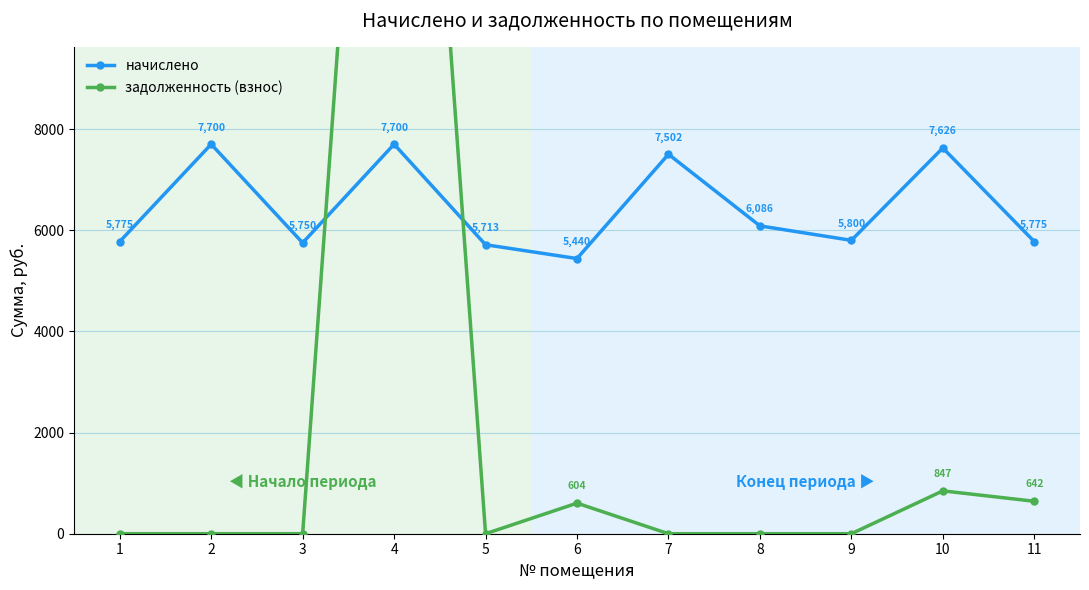

List the series in order of their overall mean, highest first.

начислено, задолженность (взнос)